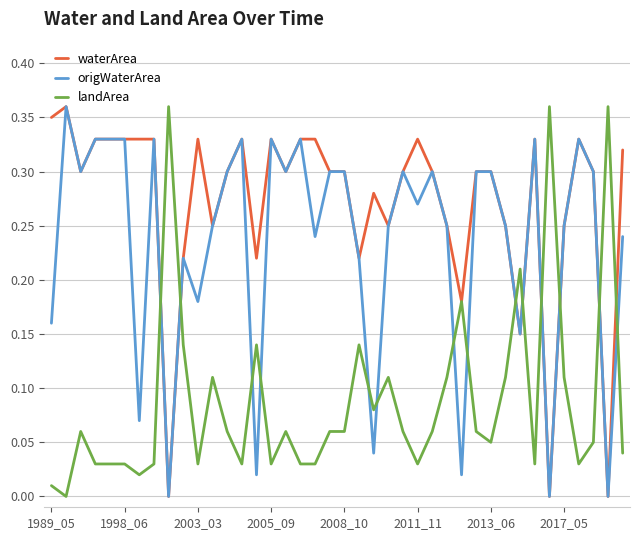

List the series in order of their overall mean, highest first.

waterArea, origWaterArea, landArea